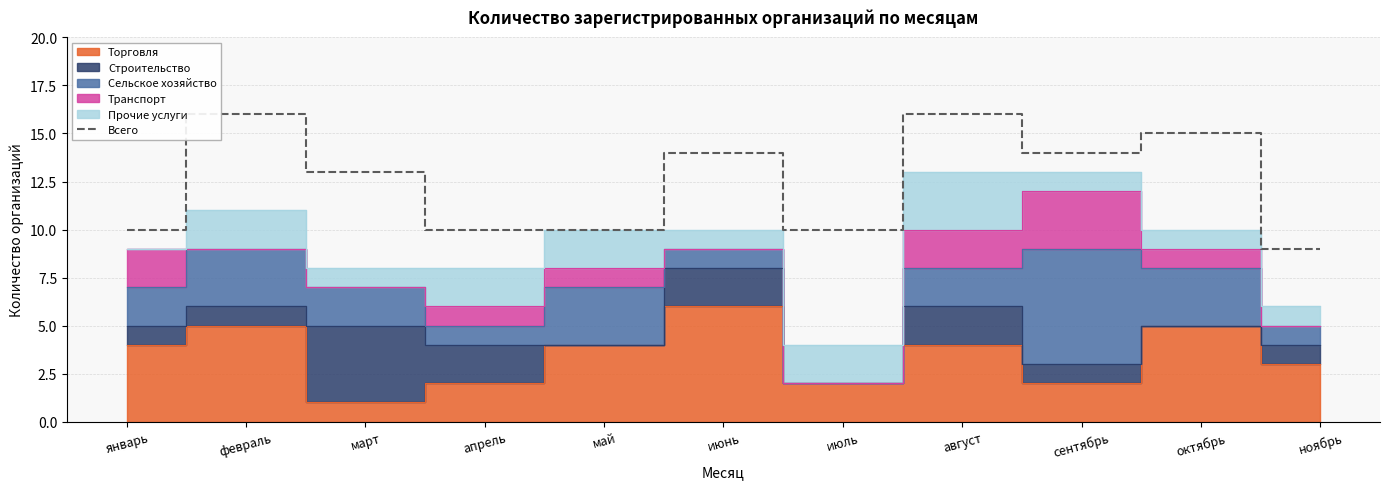

How many interior local peaks (higher than both neighbors) does the data have?

4